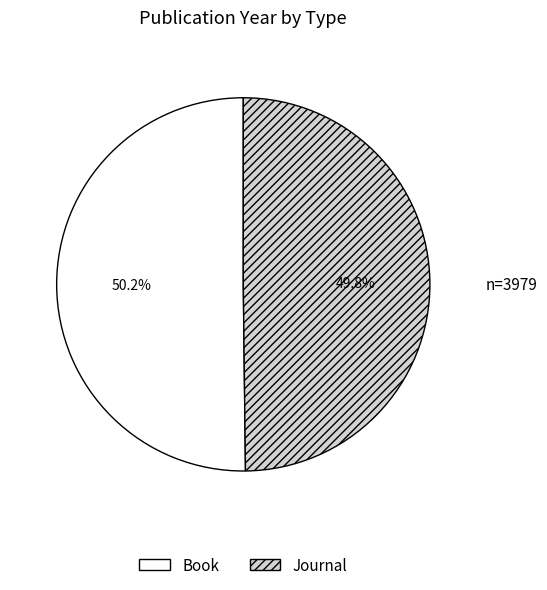

Is there a majority slice in this chart?

Yes